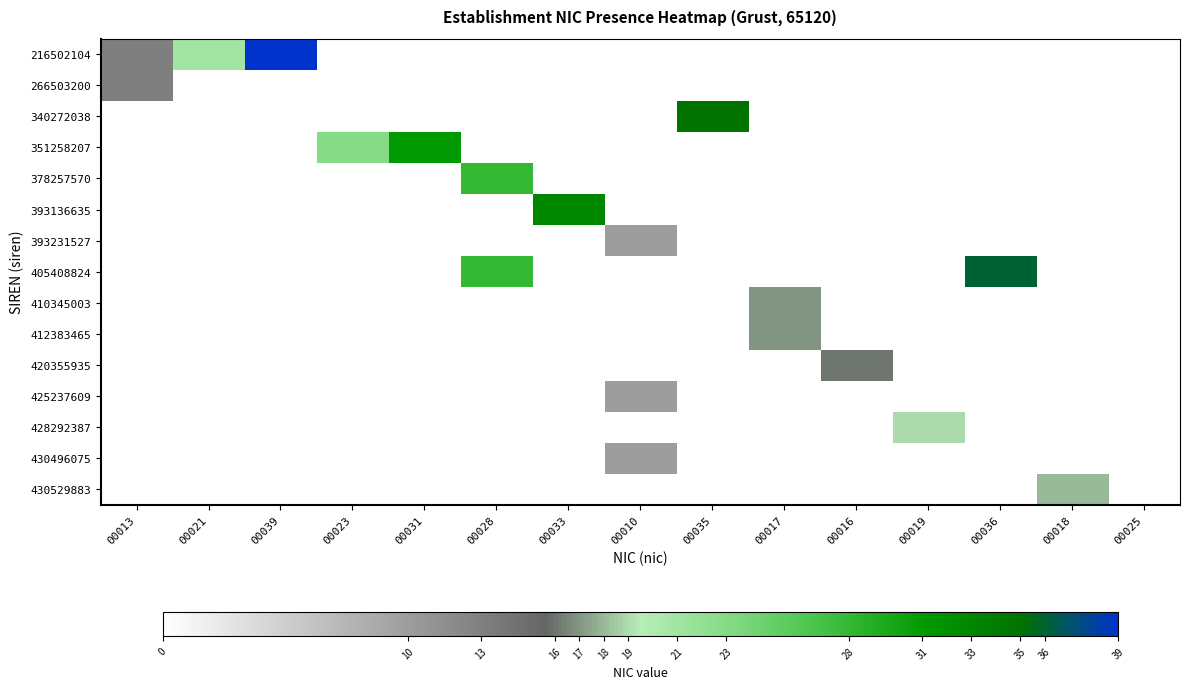

Reading right to left, what are all the values shown in this chart?

216502104: 00025=0	00018=0	00036=0	00019=0	00016=0	00017=0	00035=0	00010=0	00033=0	00028=0	00031=0	00023=0	00039=39	00021=21	00013=13
266503200: 00025=0	00018=0	00036=0	00019=0	00016=0	00017=0	00035=0	00010=0	00033=0	00028=0	00031=0	00023=0	00039=0	00021=0	00013=13
340272038: 00025=0	00018=0	00036=0	00019=0	00016=0	00017=0	00035=35	00010=0	00033=0	00028=0	00031=0	00023=0	00039=0	00021=0	00013=0
351258207: 00025=0	00018=0	00036=0	00019=0	00016=0	00017=0	00035=0	00010=0	00033=0	00028=0	00031=31	00023=23	00039=0	00021=0	00013=0
378257570: 00025=0	00018=0	00036=0	00019=0	00016=0	00017=0	00035=0	00010=0	00033=0	00028=28	00031=0	00023=0	00039=0	00021=0	00013=0
393136635: 00025=0	00018=0	00036=0	00019=0	00016=0	00017=0	00035=0	00010=0	00033=33	00028=0	00031=0	00023=0	00039=0	00021=0	00013=0
393231527: 00025=0	00018=0	00036=0	00019=0	00016=0	00017=0	00035=0	00010=10	00033=0	00028=0	00031=0	00023=0	00039=0	00021=0	00013=0
405408824: 00025=0	00018=0	00036=36	00019=0	00016=0	00017=0	00035=0	00010=0	00033=0	00028=28	00031=0	00023=0	00039=0	00021=0	00013=0
410345003: 00025=0	00018=0	00036=0	00019=0	00016=0	00017=17	00035=0	00010=0	00033=0	00028=0	00031=0	00023=0	00039=0	00021=0	00013=0
412383465: 00025=0	00018=0	00036=0	00019=0	00016=0	00017=17	00035=0	00010=0	00033=0	00028=0	00031=0	00023=0	00039=0	00021=0	00013=0
420355935: 00025=0	00018=0	00036=0	00019=0	00016=16	00017=0	00035=0	00010=0	00033=0	00028=0	00031=0	00023=0	00039=0	00021=0	00013=0
425237609: 00025=0	00018=0	00036=0	00019=0	00016=0	00017=0	00035=0	00010=10	00033=0	00028=0	00031=0	00023=0	00039=0	00021=0	00013=0
428292387: 00025=0	00018=0	00036=0	00019=19	00016=0	00017=0	00035=0	00010=0	00033=0	00028=0	00031=0	00023=0	00039=0	00021=0	00013=0
430496075: 00025=0	00018=0	00036=0	00019=0	00016=0	00017=0	00035=0	00010=10	00033=0	00028=0	00031=0	00023=0	00039=0	00021=0	00013=0
430529883: 00025=0	00018=18	00036=0	00019=0	00016=0	00017=0	00035=0	00010=0	00033=0	00028=0	00031=0	00023=0	00039=0	00021=0	00013=0